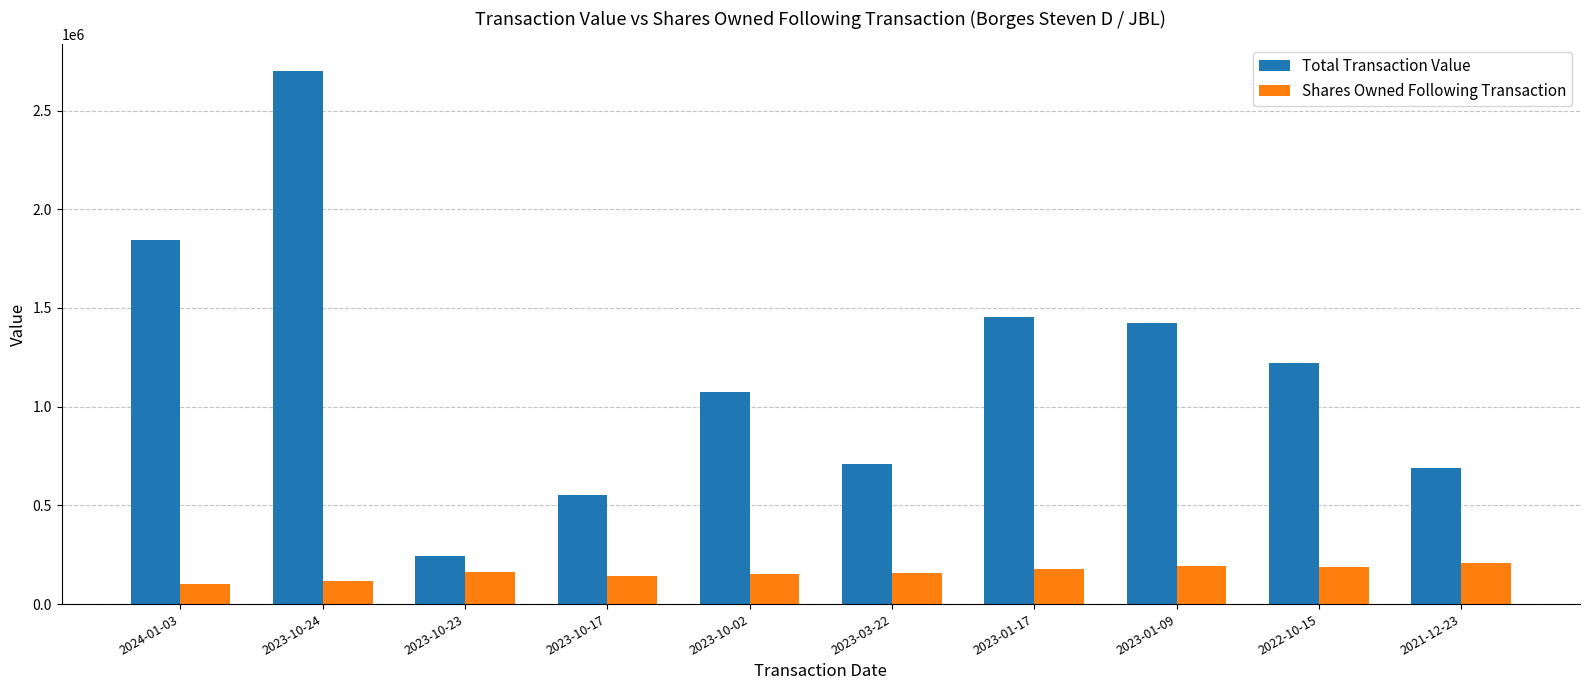

What is the maximum value for Total Transaction Value?

2701225